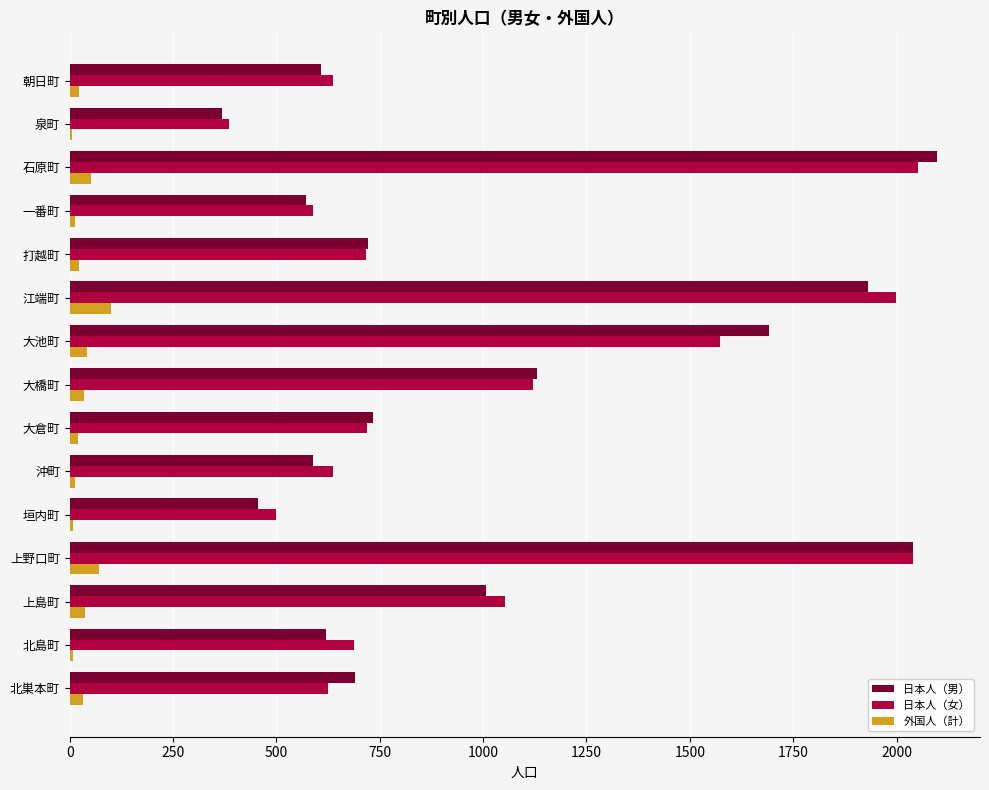

How many data points does each series have?

15